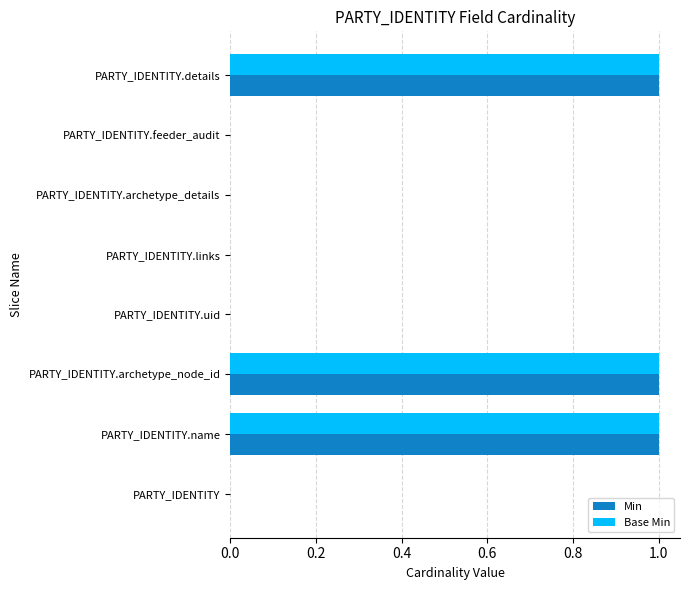

Is it true that Min equals 1 at PARTY_IDENTITY?

False